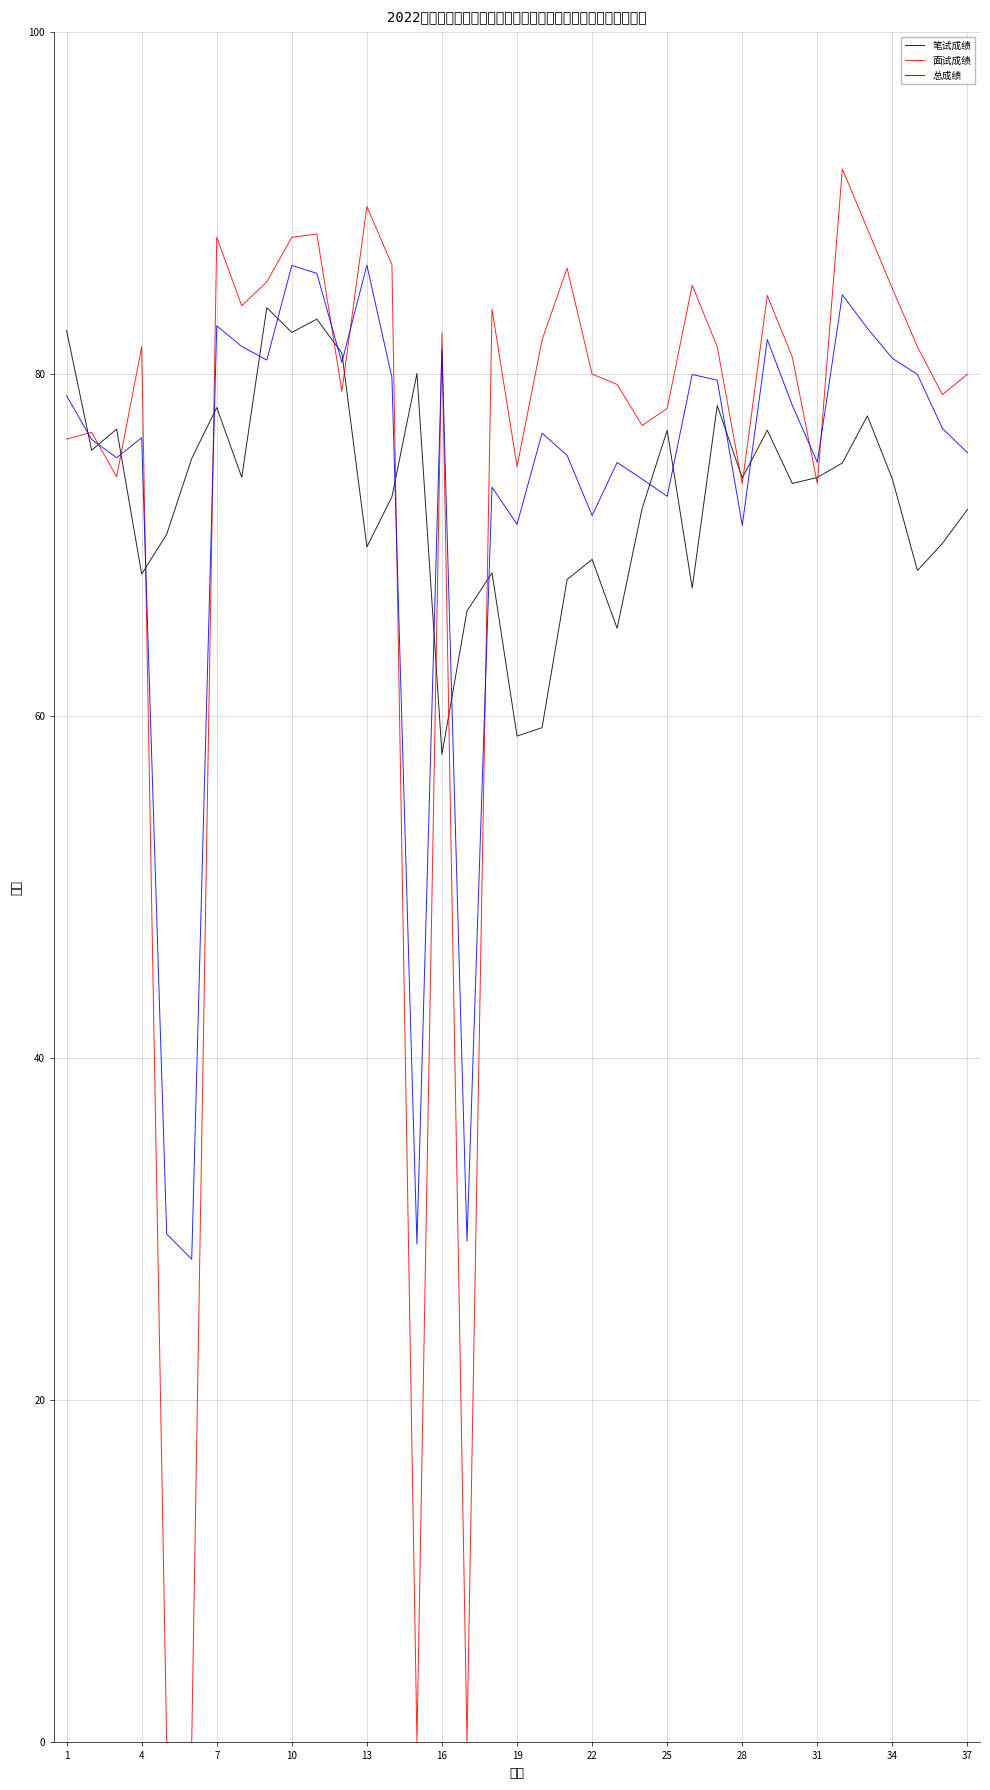

Which series has the largest range (max minus min)?

面试成绩